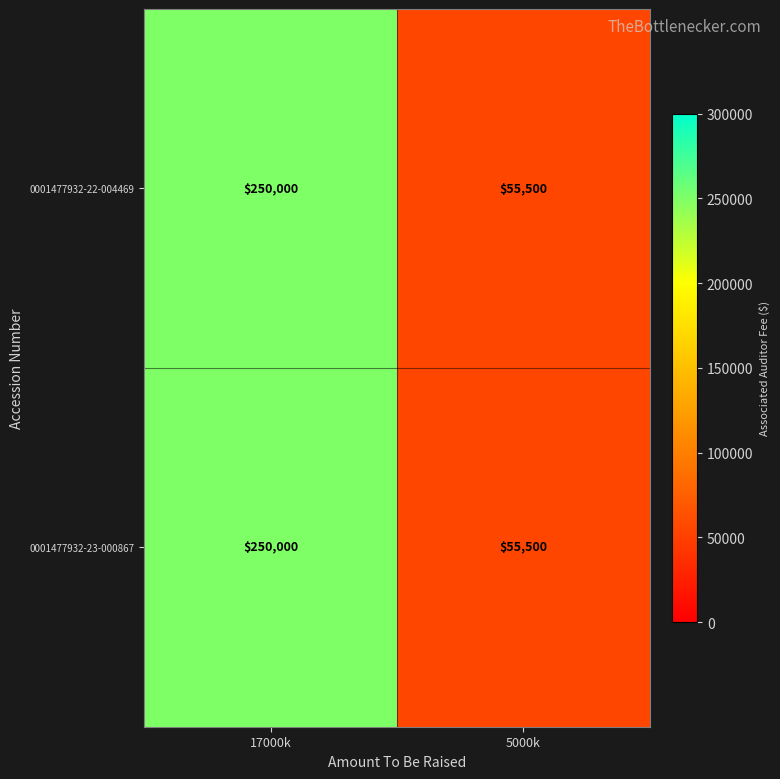

What is the approximate value of 0001477932-22-004469 at 17000k, to the nearest 10?

250000